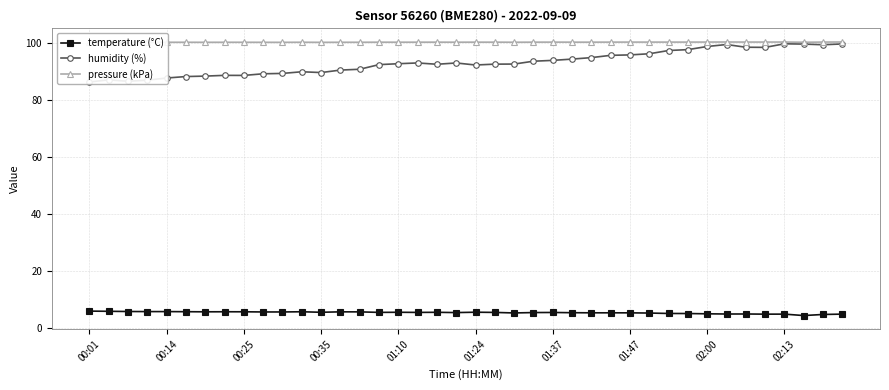

What is the maximum value shown in the chart?

100.4